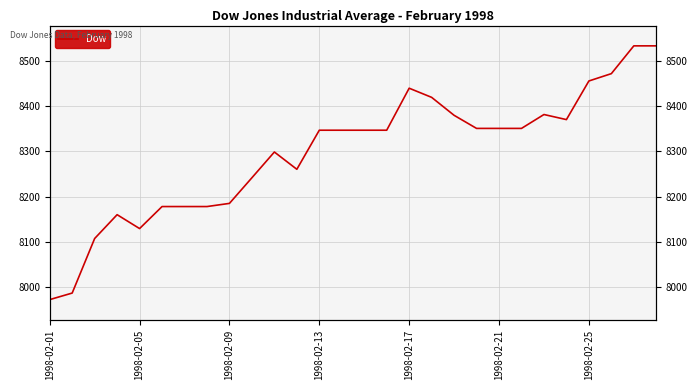

Reading left to right, list all the values displayed in this chart.

7973.0	7987.5	8107.8	8160.4	8129.7	8178.3	8178.3	8178.3	8185.3	8241.8	8298.6	8260.5	8346.7	8346.7	8346.7	8346.7	8439.4	8419.2	8379.6	8350.7	8350.7	8350.7	8381.3	8370.1	8455.3	8471.5	8532.8	8532.8